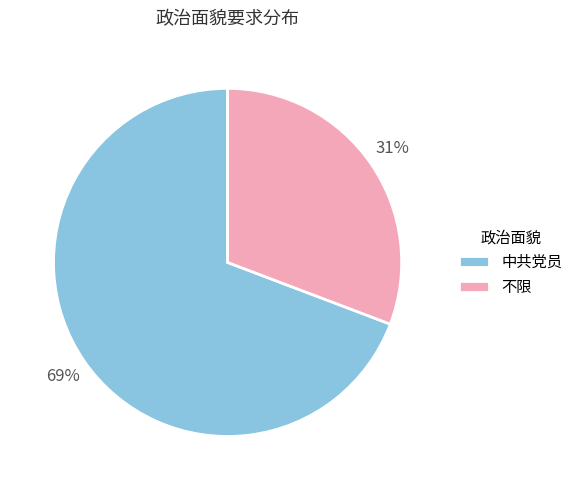

How many segments does this pie chart have?

2